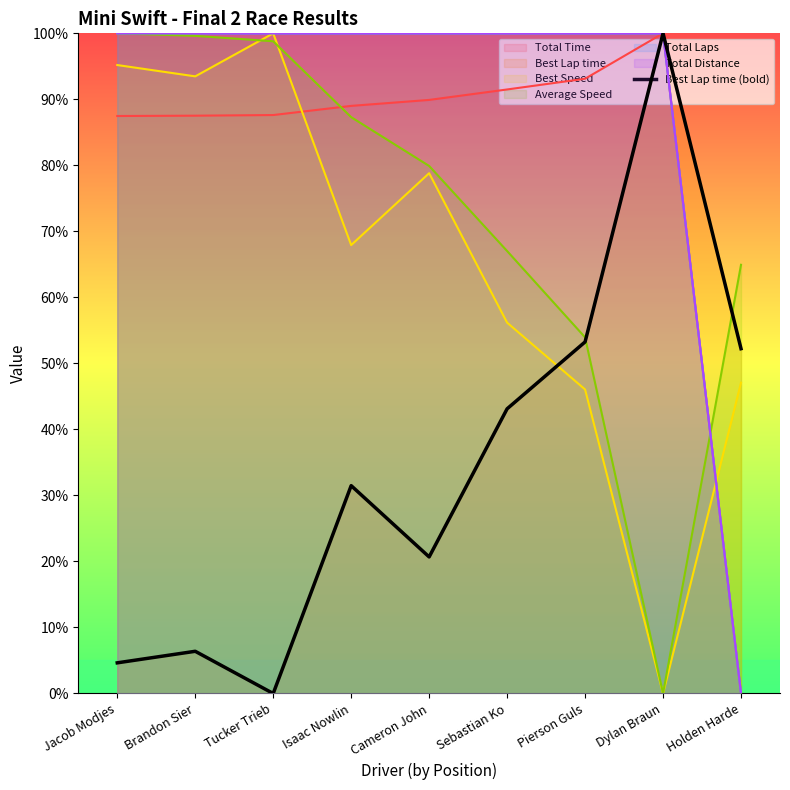

Where is the data nearest to the value 50?

Holden Harde